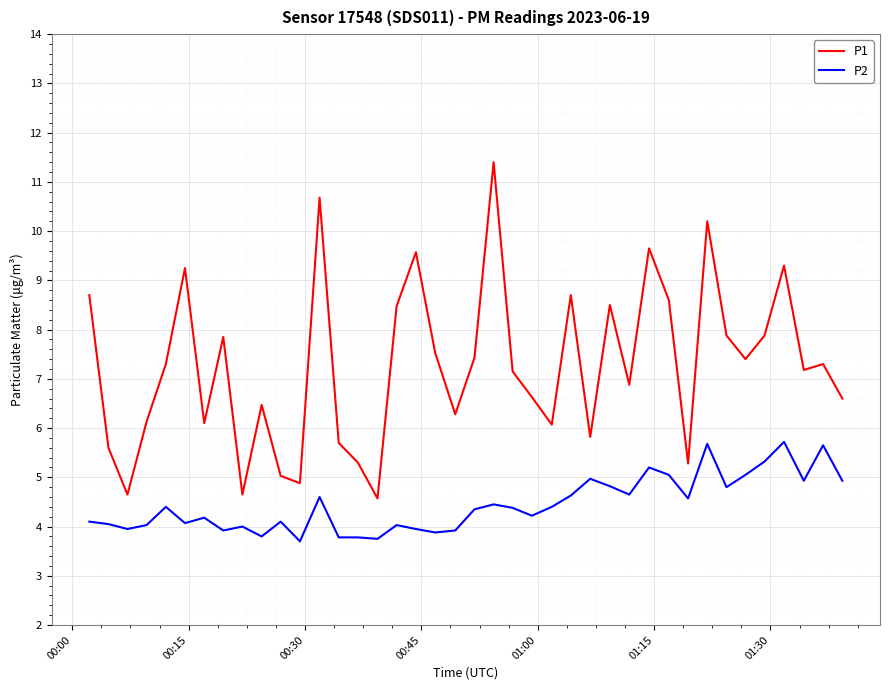

True or false: P2 and P1 cross at least once.

False